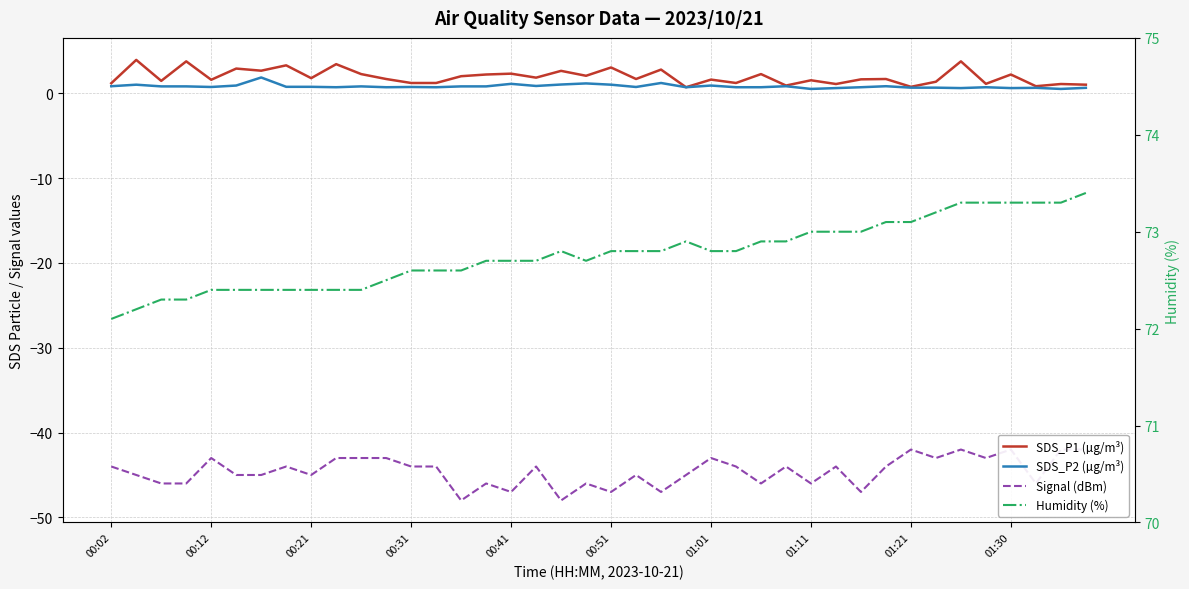

True or false: Humidity (%) and SDS_P2 (µg/m³) cross at least once.

False